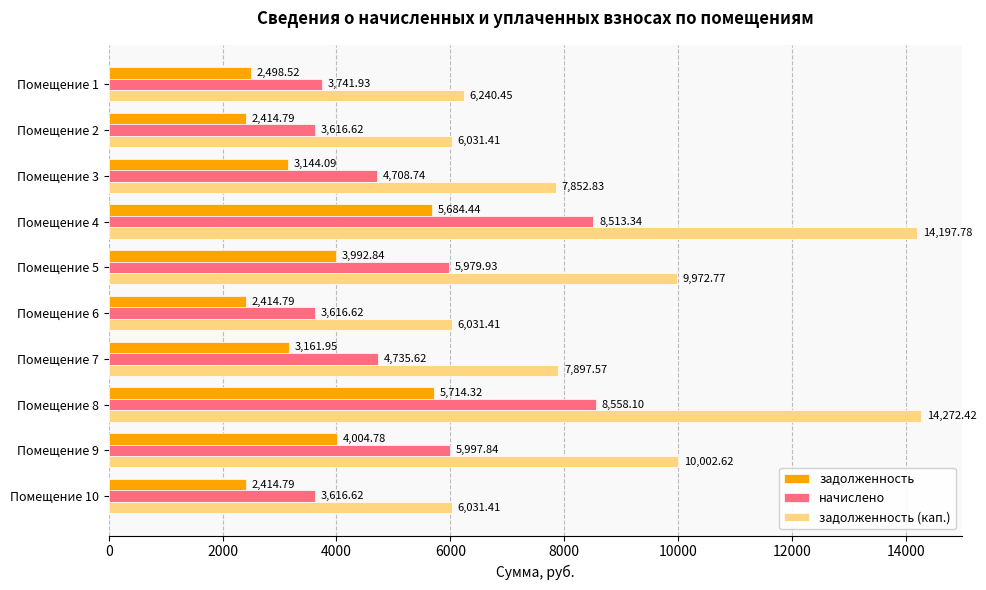

Is the value of начислено at Помещение 6 greater than the value of задолженность (кап.) at Помещение 8?

No